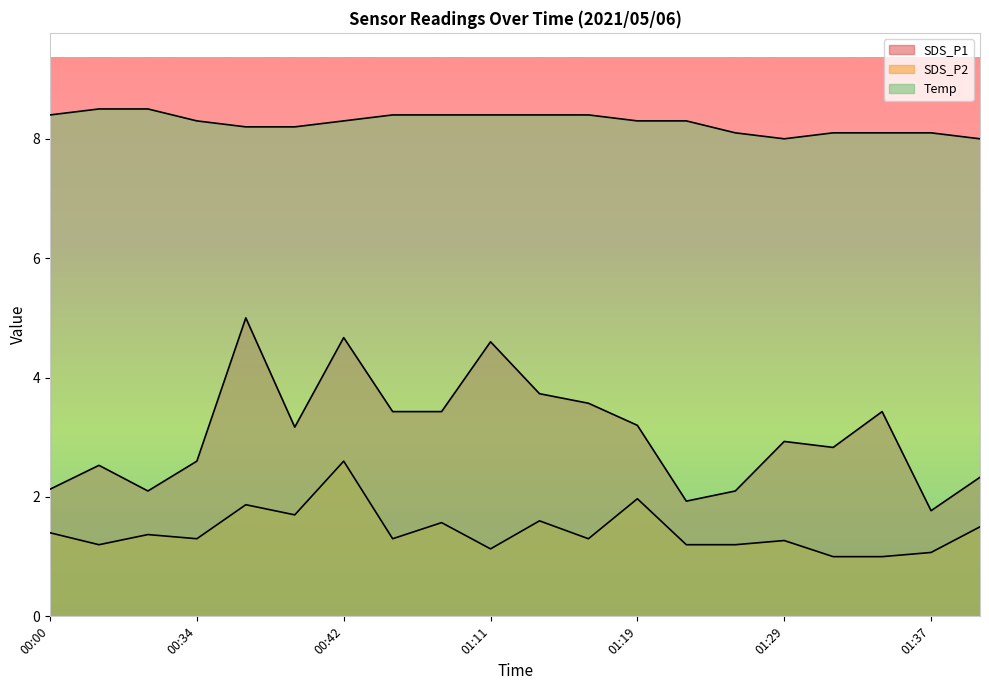

How many lines are shown in the chart?

3